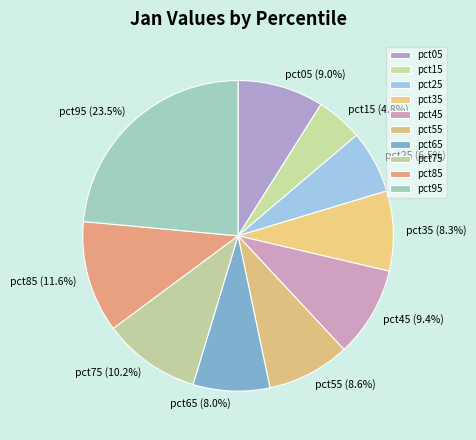

What percentage is the pct55 slice, to the nearest percent?

9%